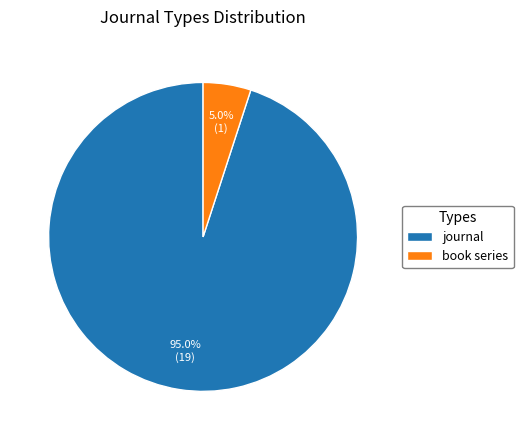

How many slices are in this pie chart?

2